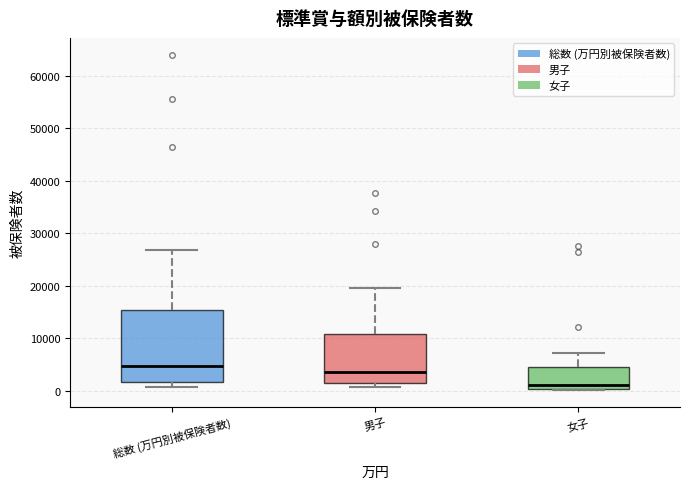

Which box has the highest median line?

総数 (万円別被保険者数)